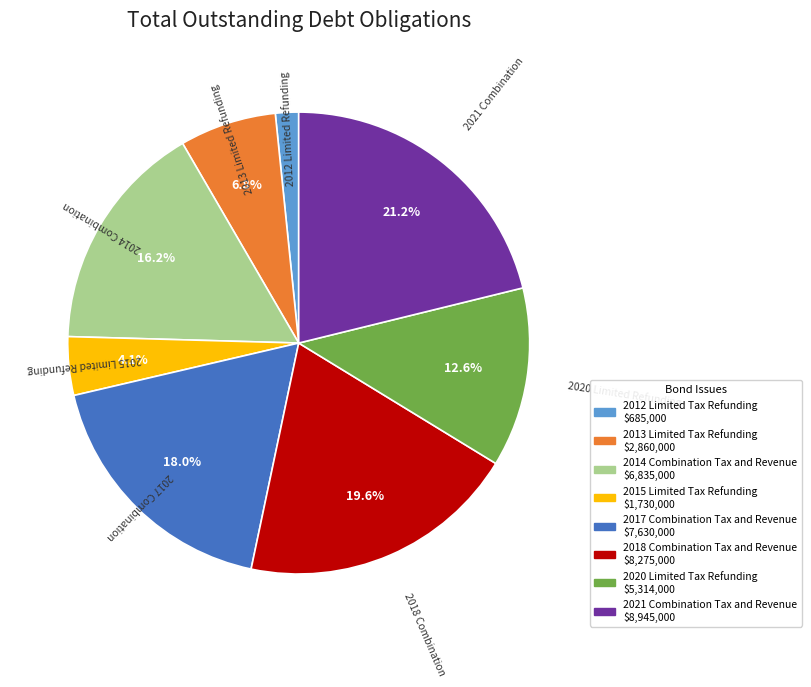

What percentage is NOT represented by 2017 Combination Tax and Revenue?

82.0%